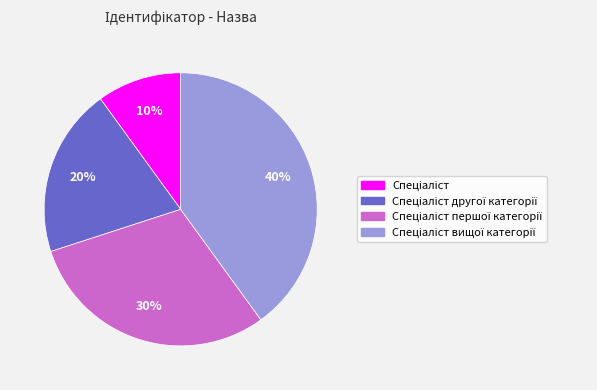

To the nearest percent, what is the average slice percentage?

25%